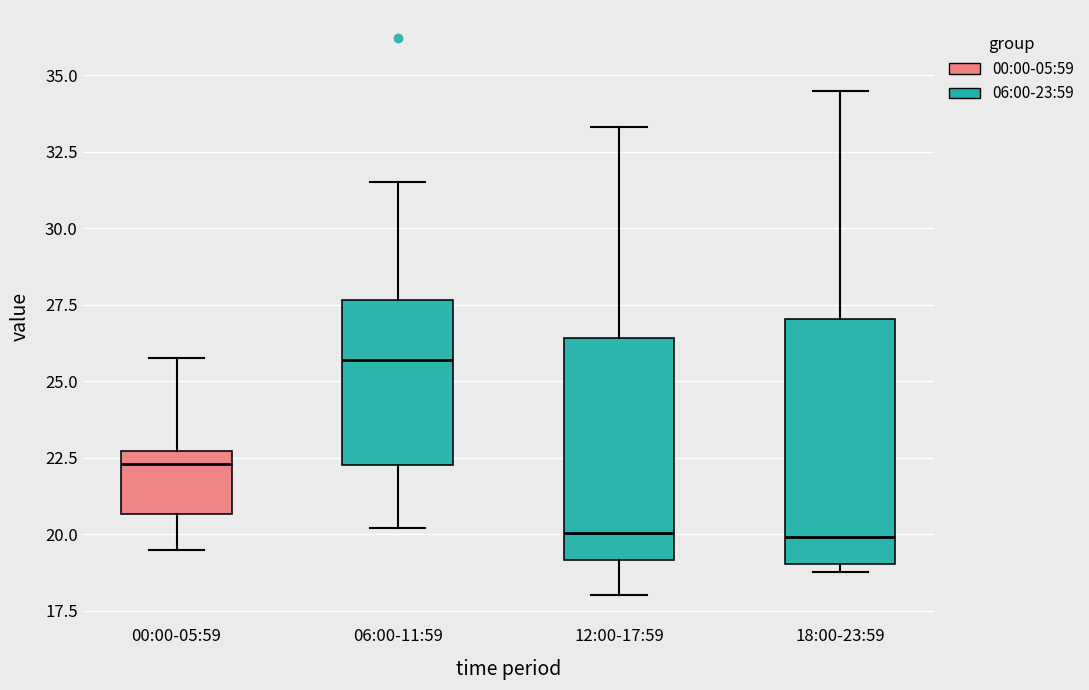

Reading left to right, read every box against the y-axis: the position of its median line, the range the box covers, and the ends of its whiskers. The values are not printed on the chart, so give them approximately, as read against the axis.

00:00-05:59: median 22.5 (just below the box's upper edge), box 20.5 to 22.5, whiskers 19.5 to 26.0
06:00-11:59: median 25.5, box 22.5 to 27.5, whiskers 20.0 to 31.5
12:00-17:59: median 20.0, box 19.0 to 26.5, whiskers 18.0 to 33.5
18:00-23:59: median 20.0, box 19.0 to 27.0, whiskers 19.0 (just below the box's lower edge) to 34.5